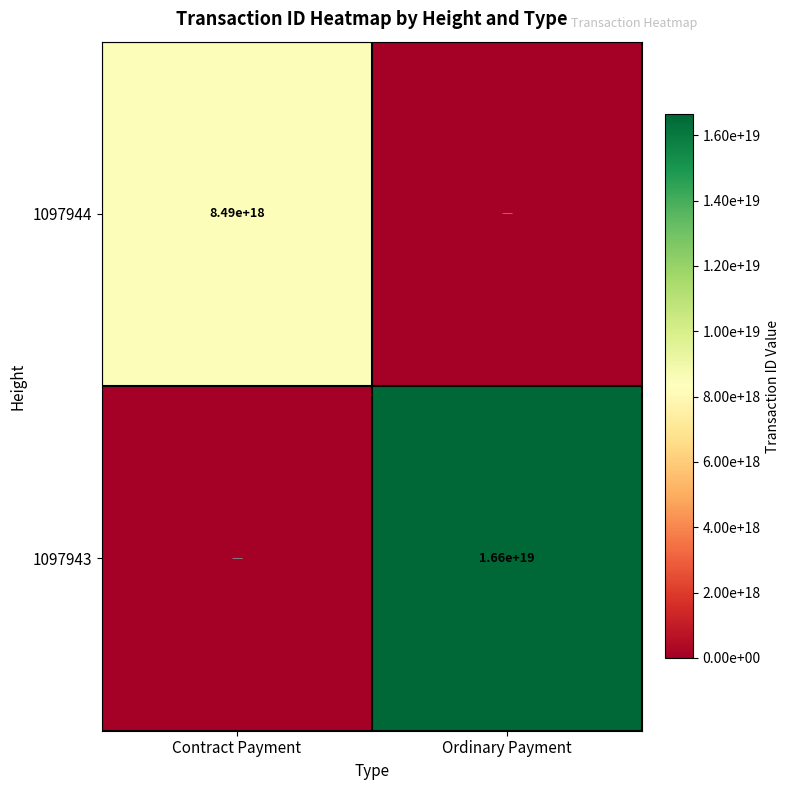

Which category has the highest value across all series?

Ordinary Payment